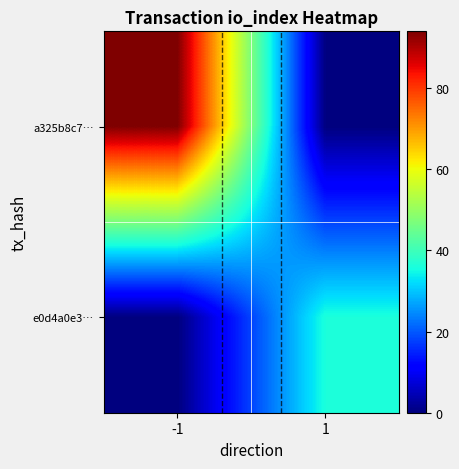

List the series in order of their overall mean, lowest first.

e0d4a0e3…, a325b8c7…